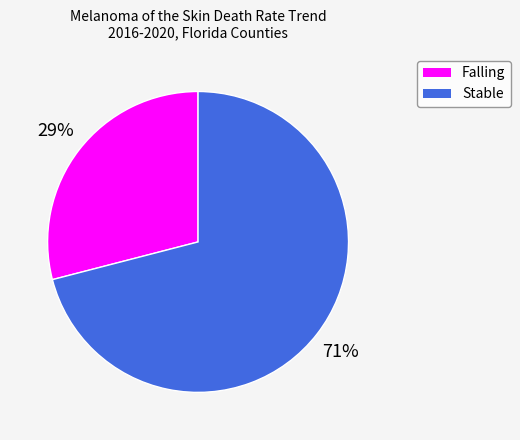

To the nearest percent, what is the difference between the largest and smallest slice percentages?

42%